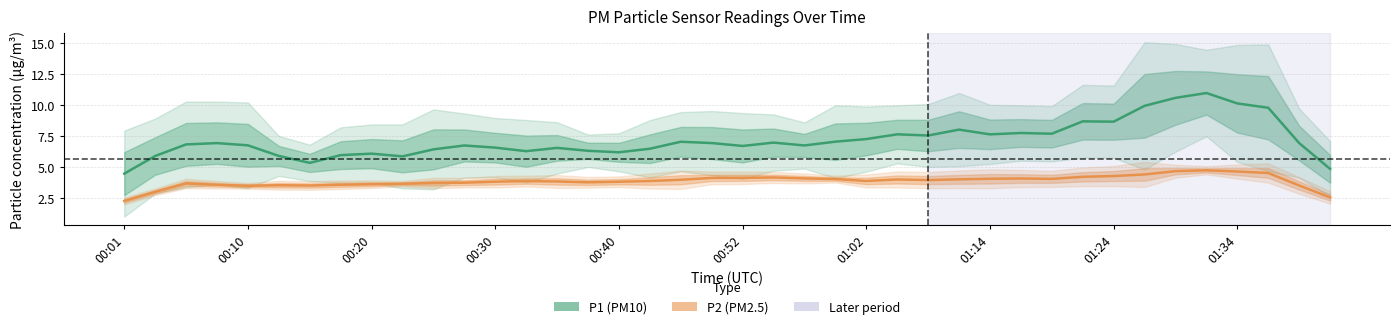

How many values in the P2 series exceed 3?

38